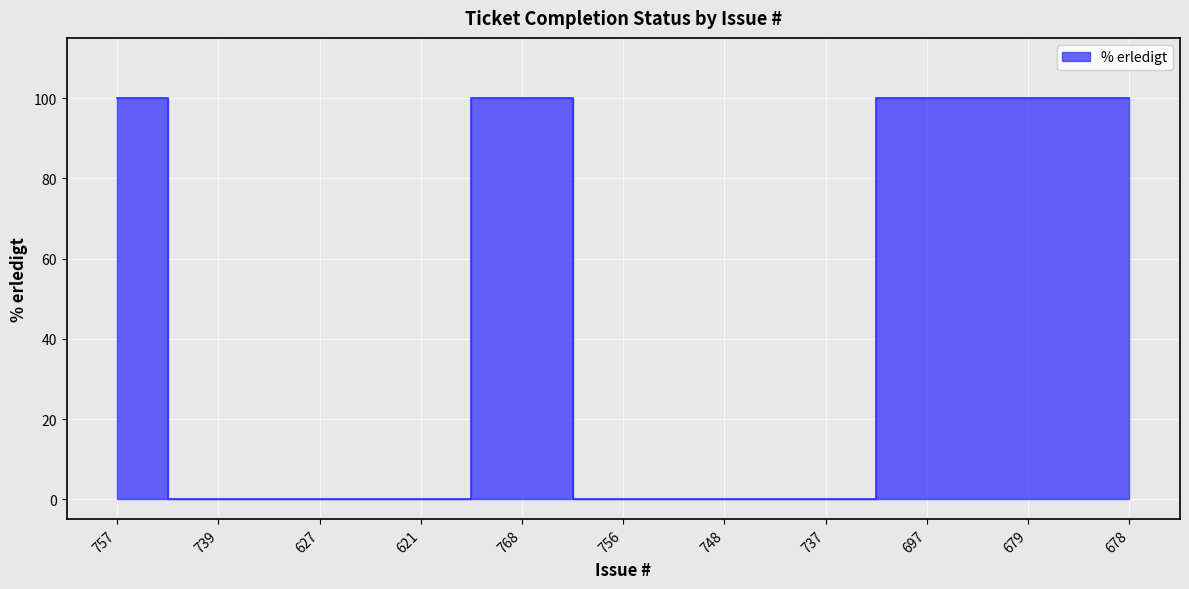

Reading left to right, transcribe all the data shown in this chart.

757=100	739=0	627=0	621=0	768=100	756=0	748=0	737=0	697=100	679=100	678=100